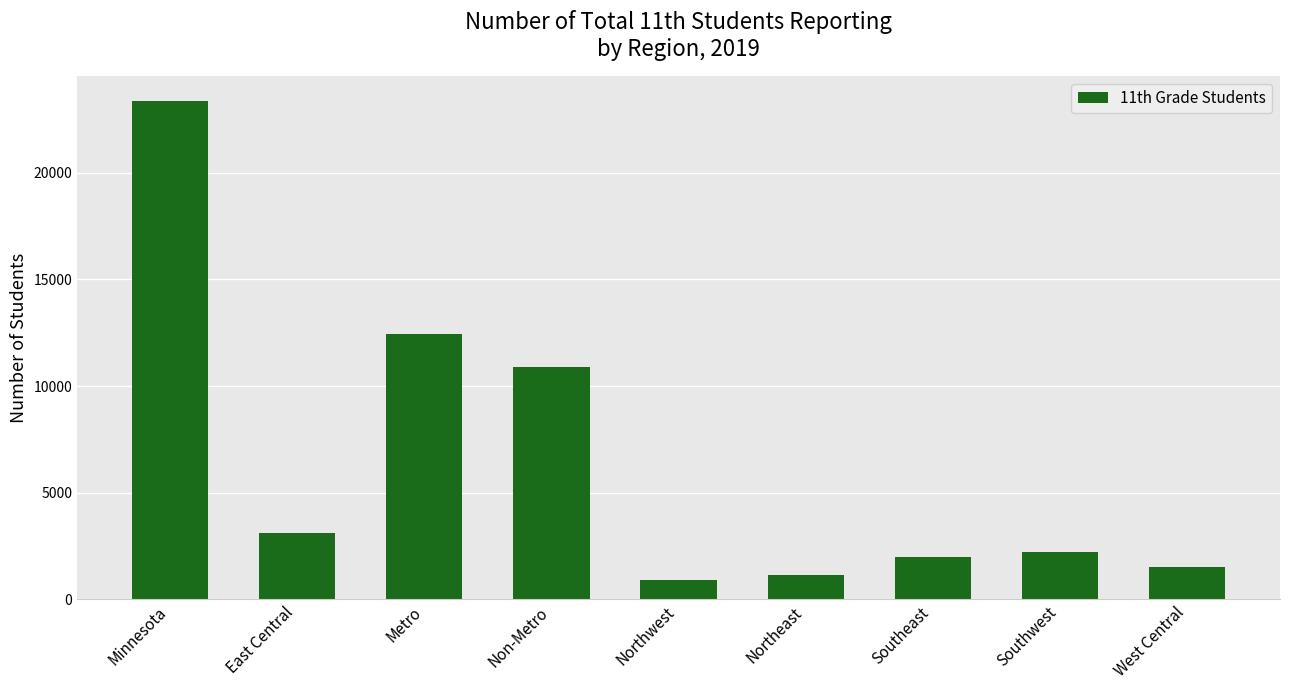

List the labels in order of value, largest first.

Minnesota, Metro, Non-Metro, East Central, Southwest, Southeast, West Central, Northeast, Northwest